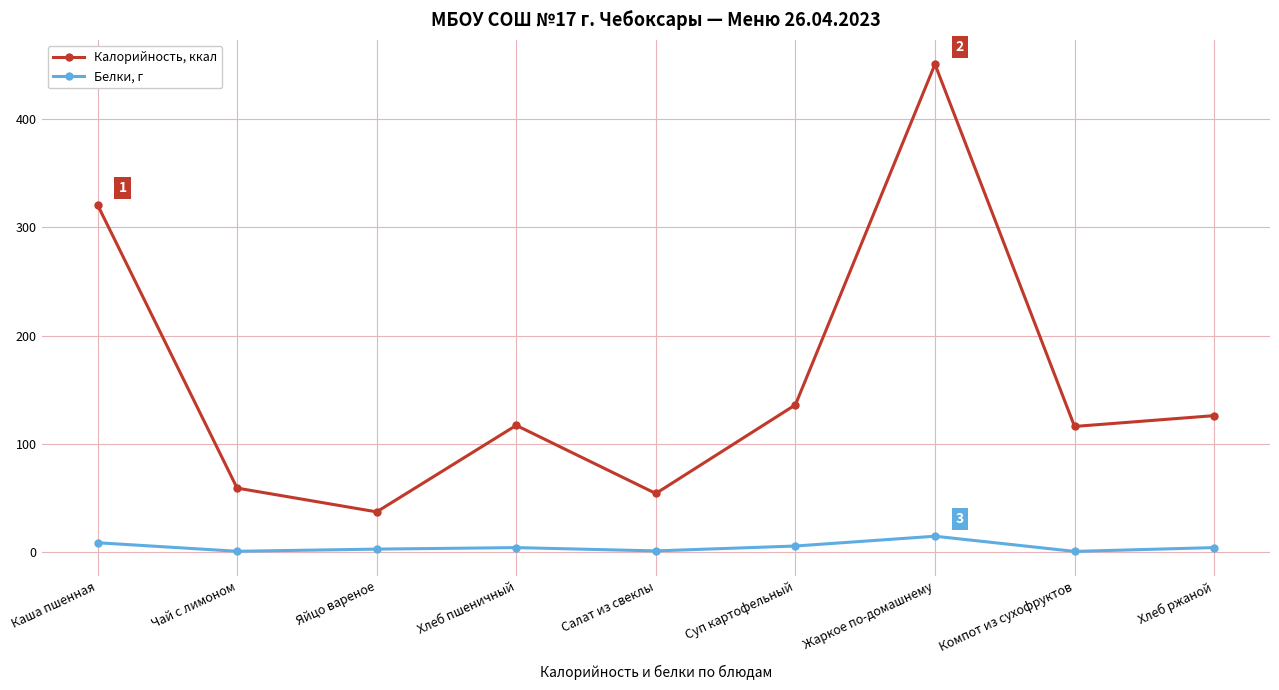

In Калорийность, ккал, how many points are lower than both neighbors (excluding endpoints)?

3